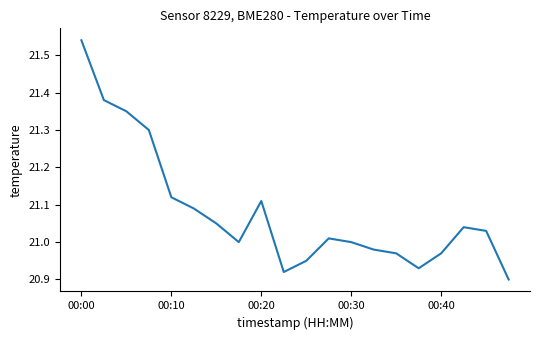

Does the chart have visible grid lines?

No